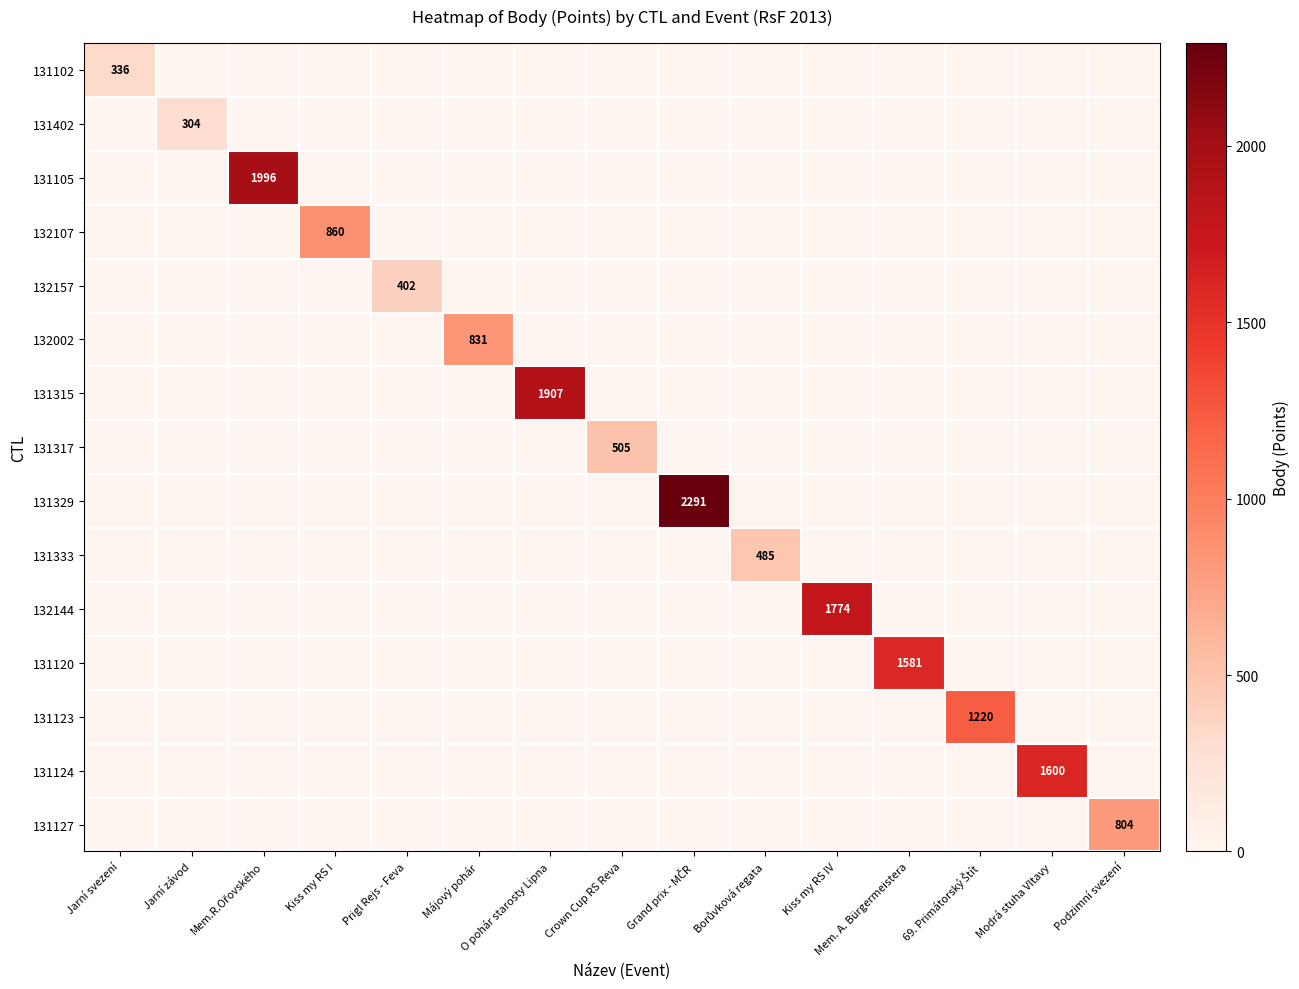

Rank the series at Borůvková regata from lowest to highest value.

131102, 131402, 131105, 132107, 132157, 132002, 131315, 131317, 131329, 132144, 131120, 131123, 131124, 131127, 131333